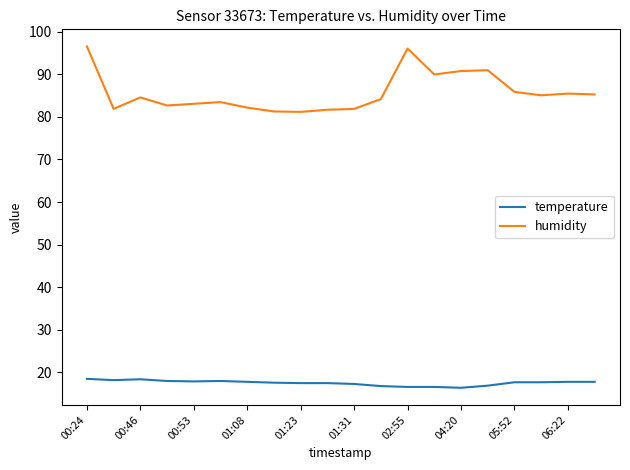

Which series has the widest spread of values?

humidity